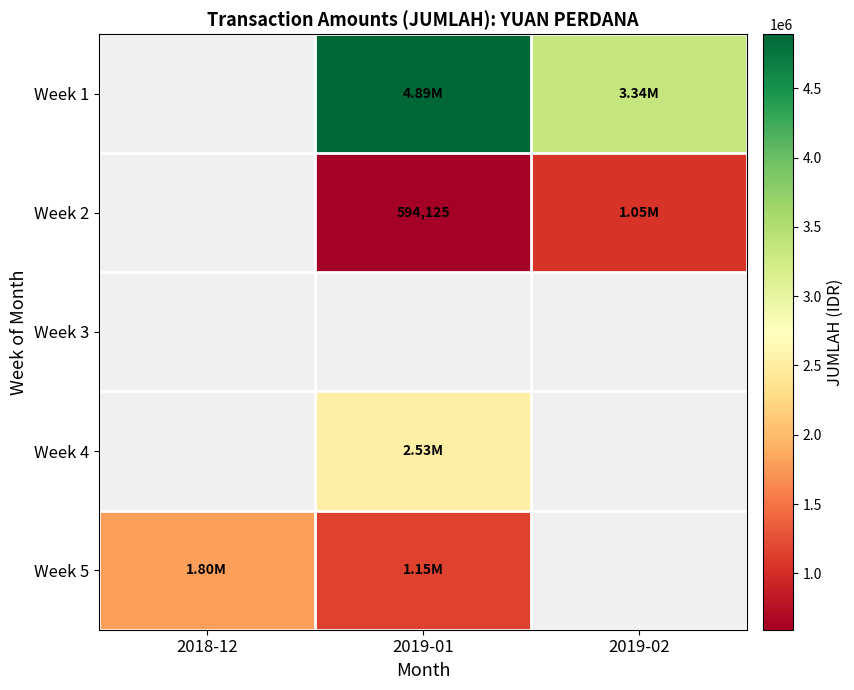

The value of Week 5 at 2018-12 is 1800400.0. True or false?

True